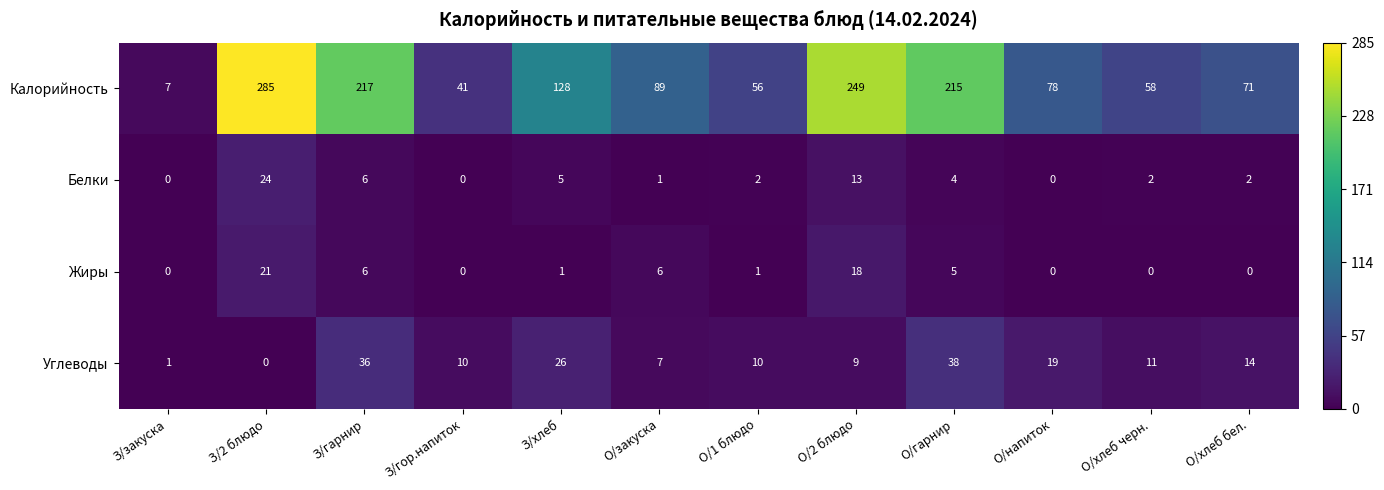

List the series in order of their peak value, lowest first.

Жиры, Белки, Углеводы, Калорийность